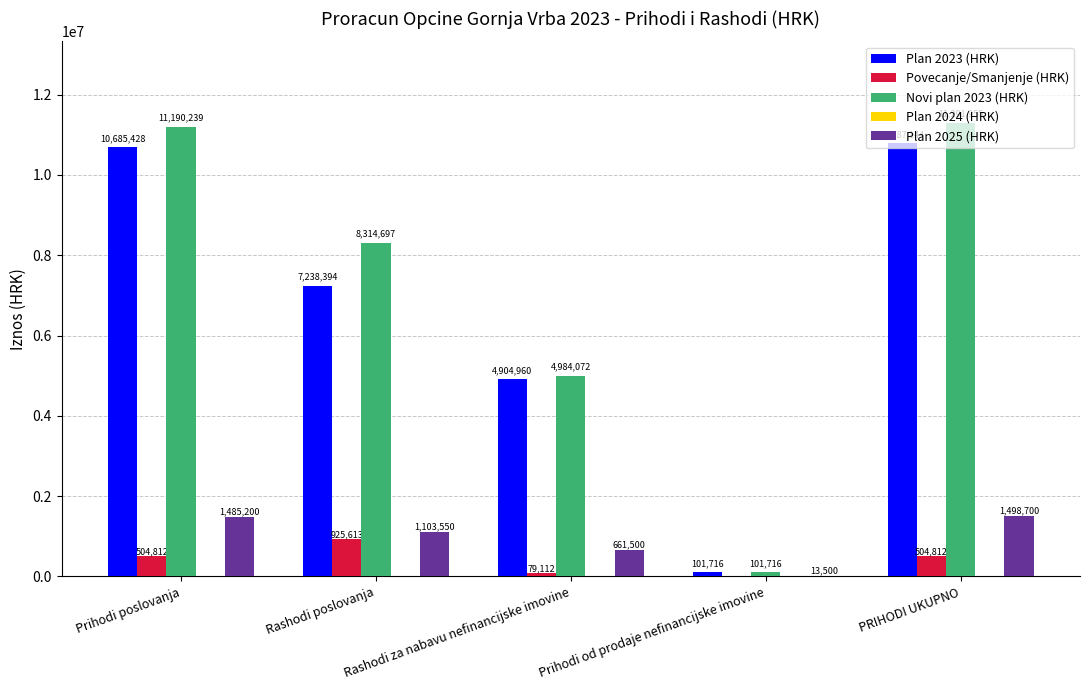

Which series has the largest total across all categories?

Novi plan 2023 (HRK)